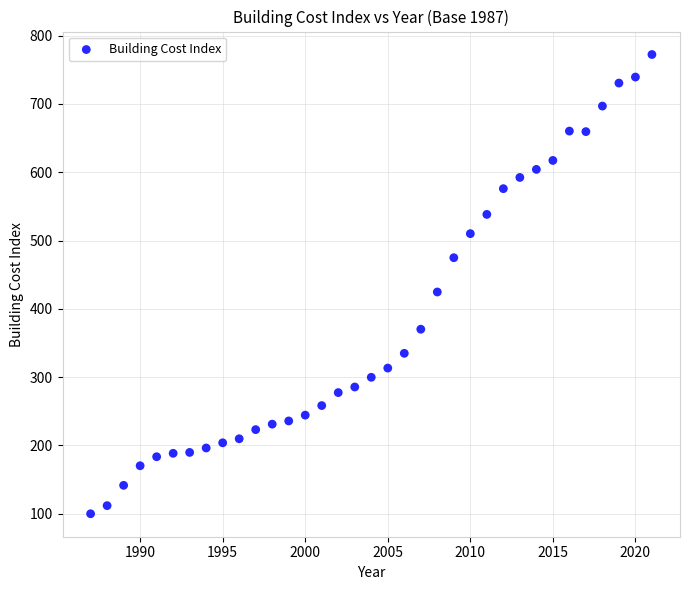

What is the range of X values (max minus min)?

34.0